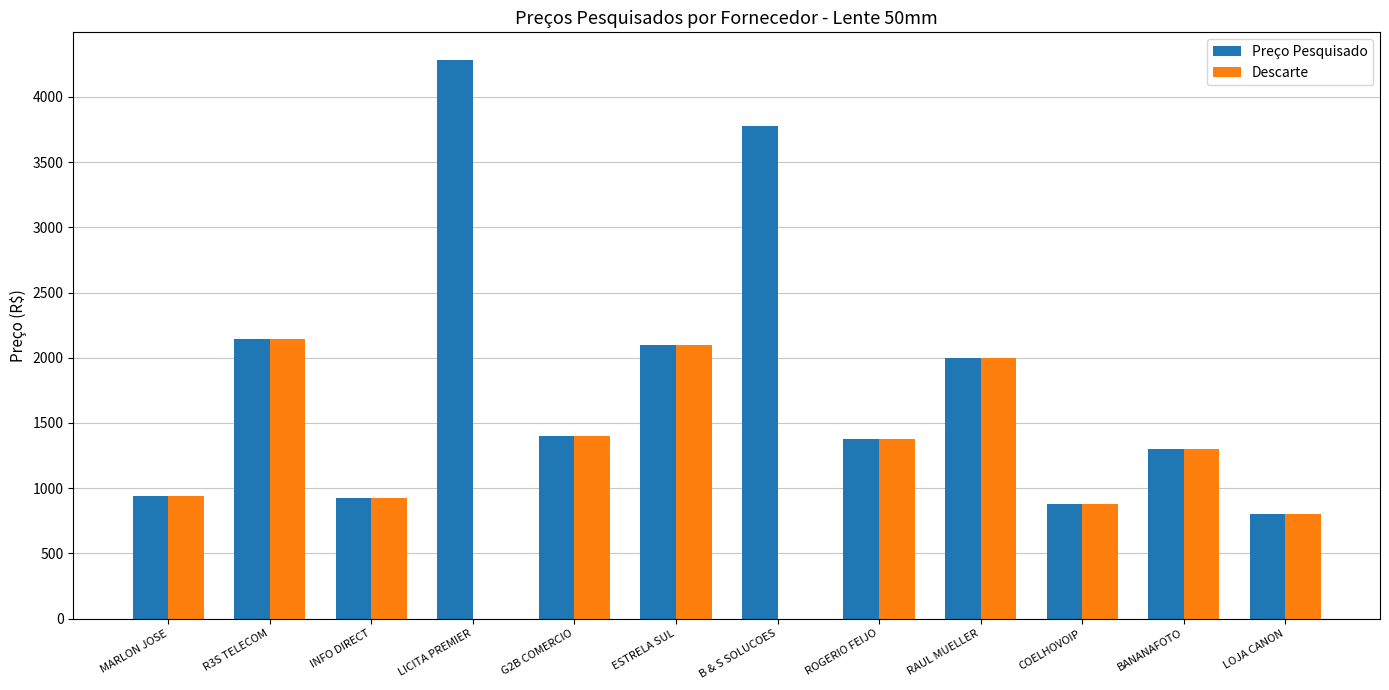

How many distinct data groups are displayed?

2